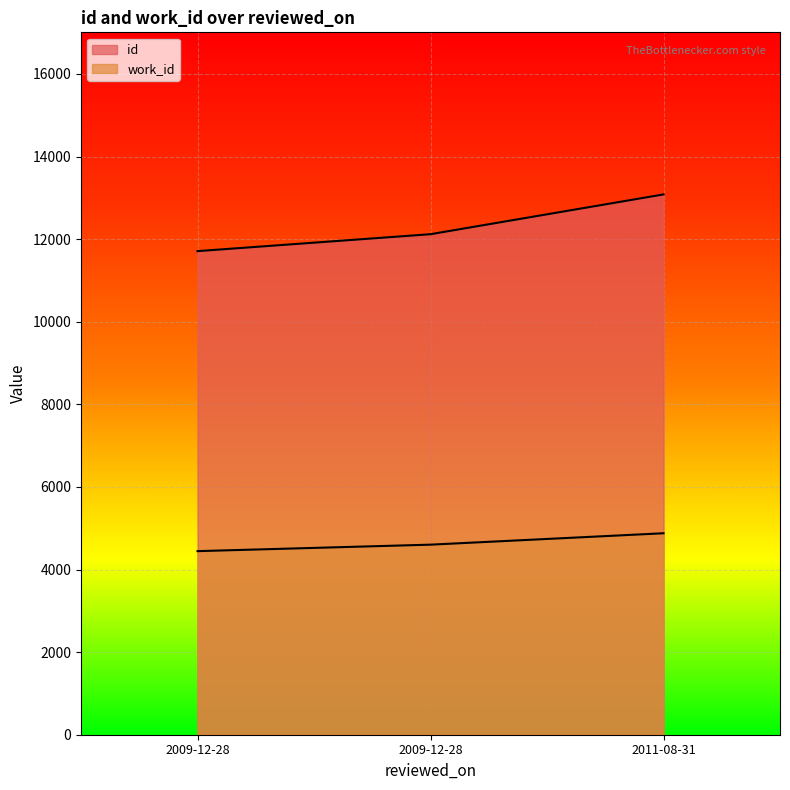

Count the number of categories in the chart.

3